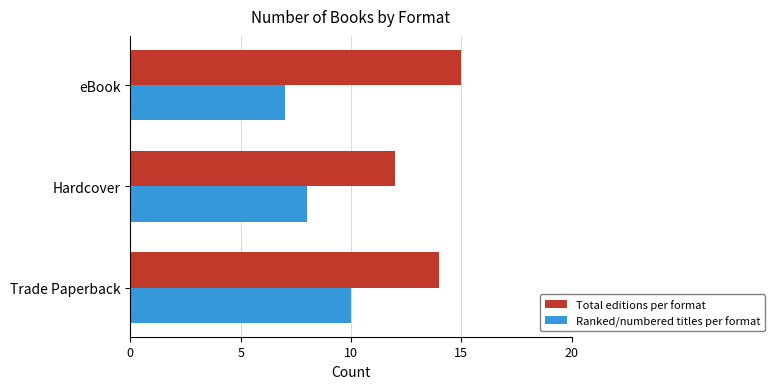

Rank the categories by Total editions per format value from highest to lowest.

eBook, Trade Paperback, Hardcover